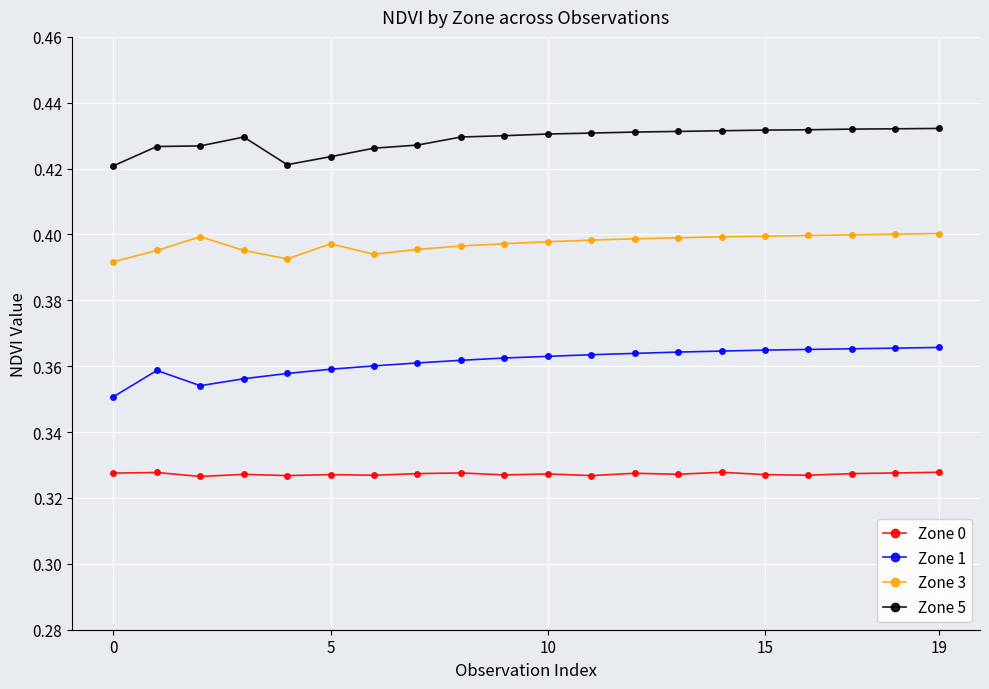

Which series has the largest total across all categories?

Zone 5